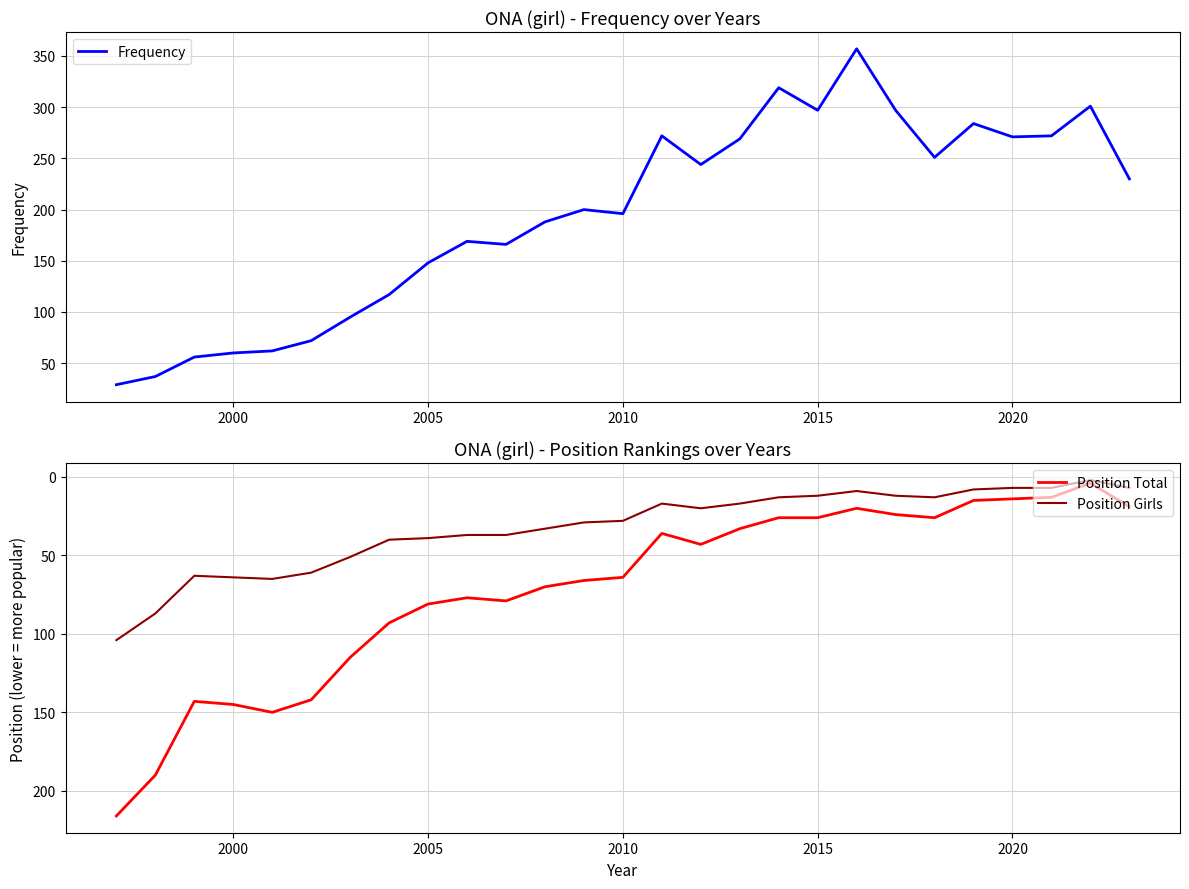

What is the highest value of the Position Girls series?

104